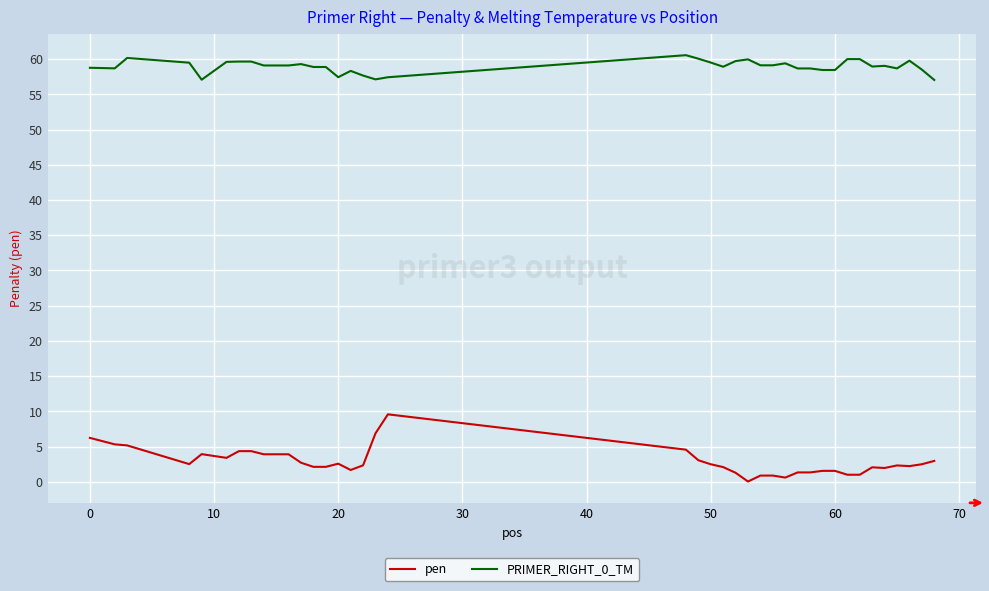

True or false: pen and PRIMER_RIGHT_0_TM intersect in this chart.

False